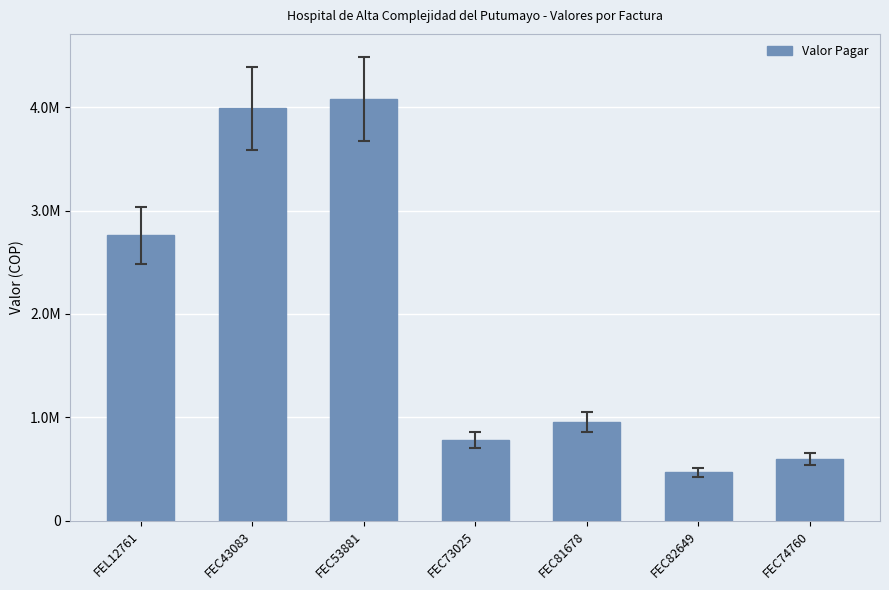

Does the chart contain any negative values?

No